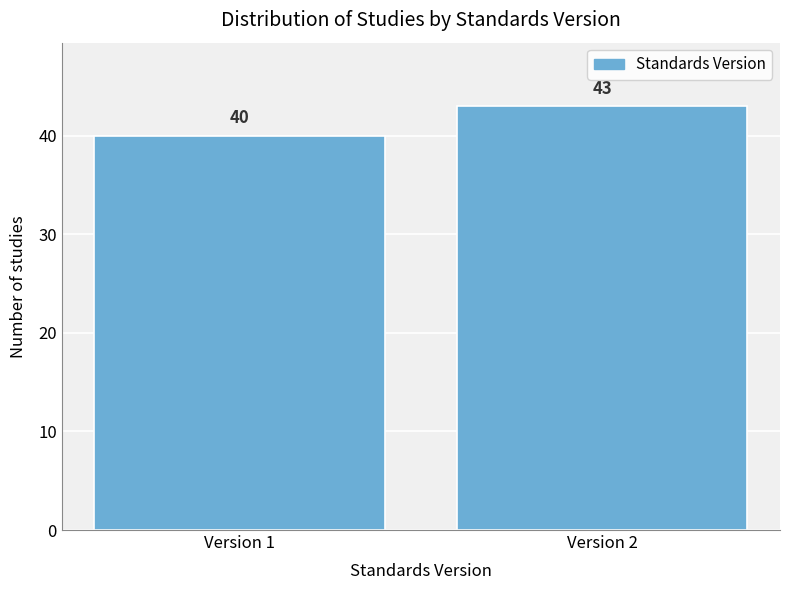

Reading right to left, list all the values displayed in this chart.

43	40